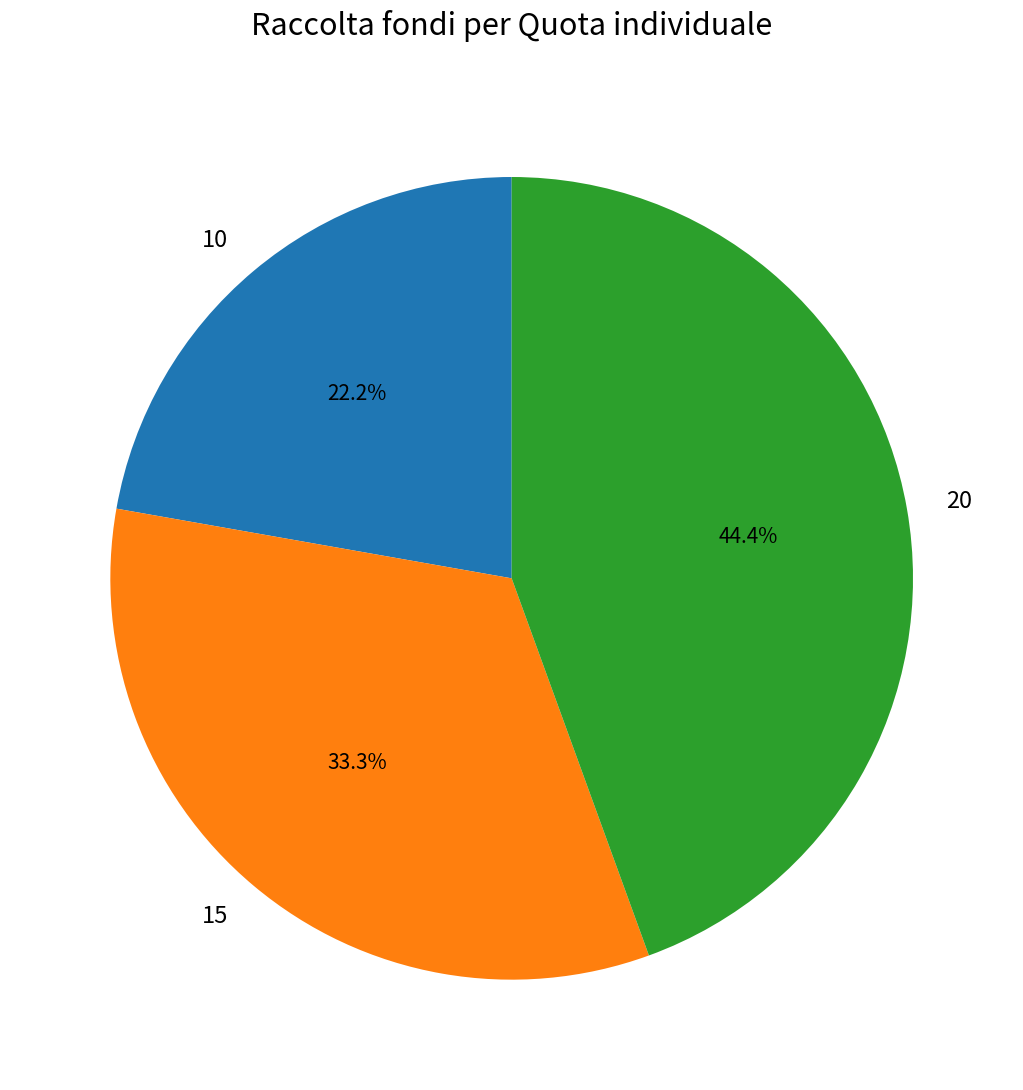

Between 10 and 20, which is larger?

20